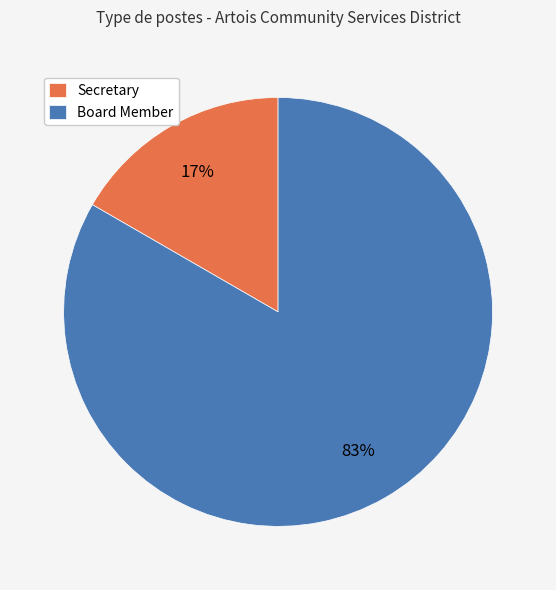

Does Board Member account for over 50% of the chart?

Yes